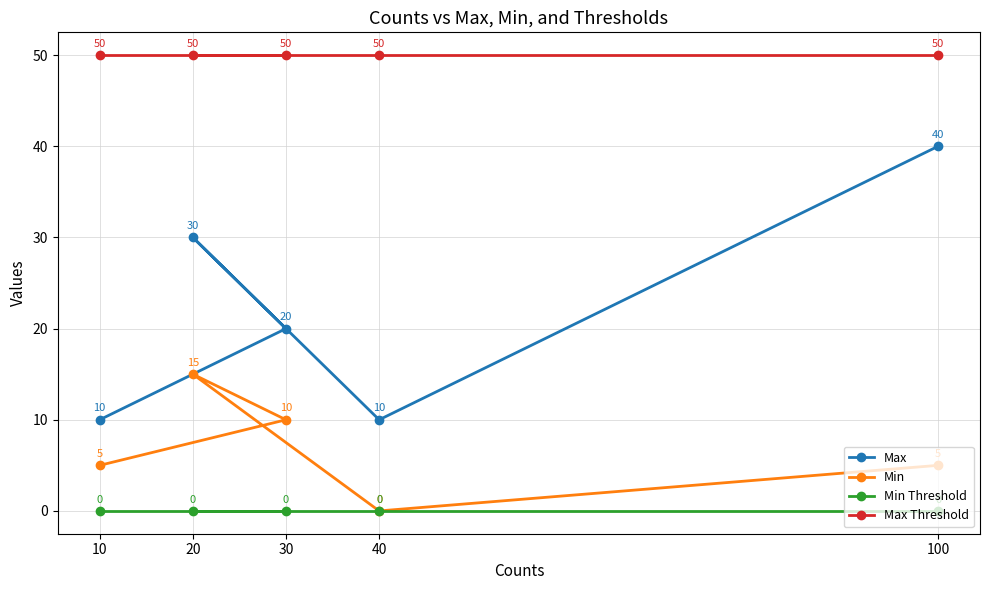

The Max series shows 20 at 30. True or false?

True